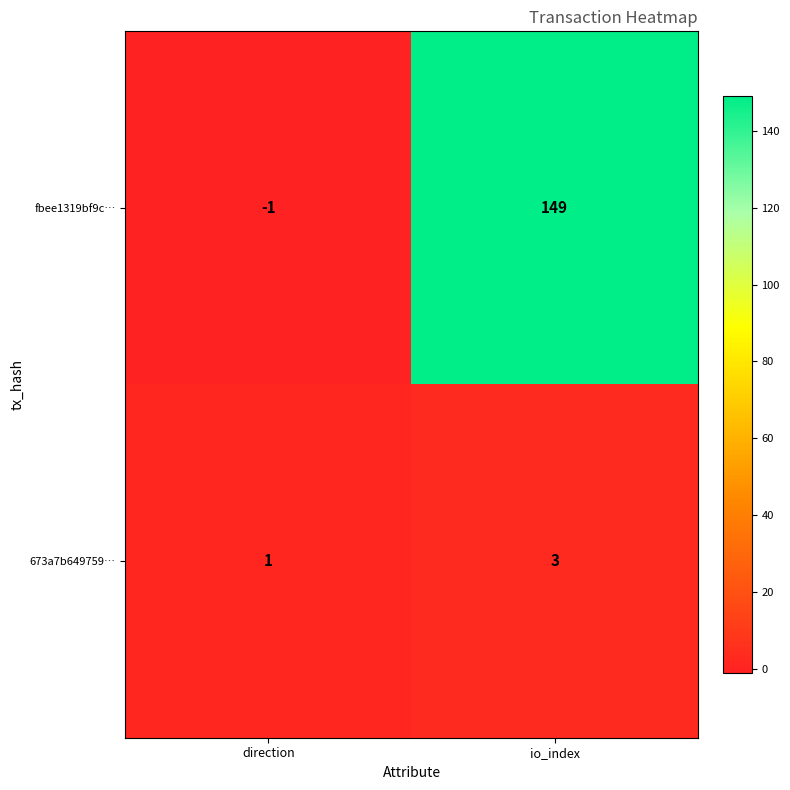

What is the total value across all series at io_index?

152